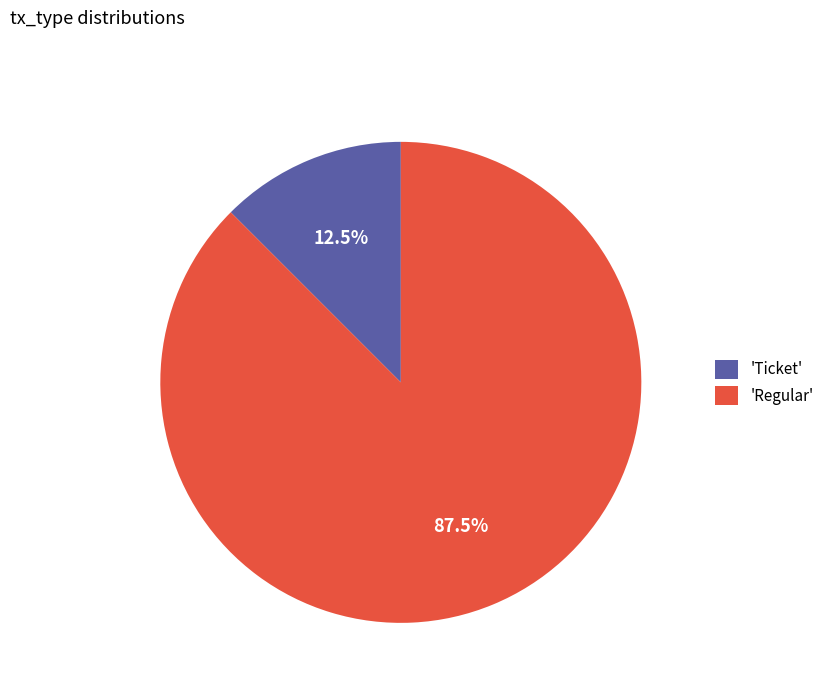

What is the total percentage of 'Regular' and 'Ticket'?

100.0%